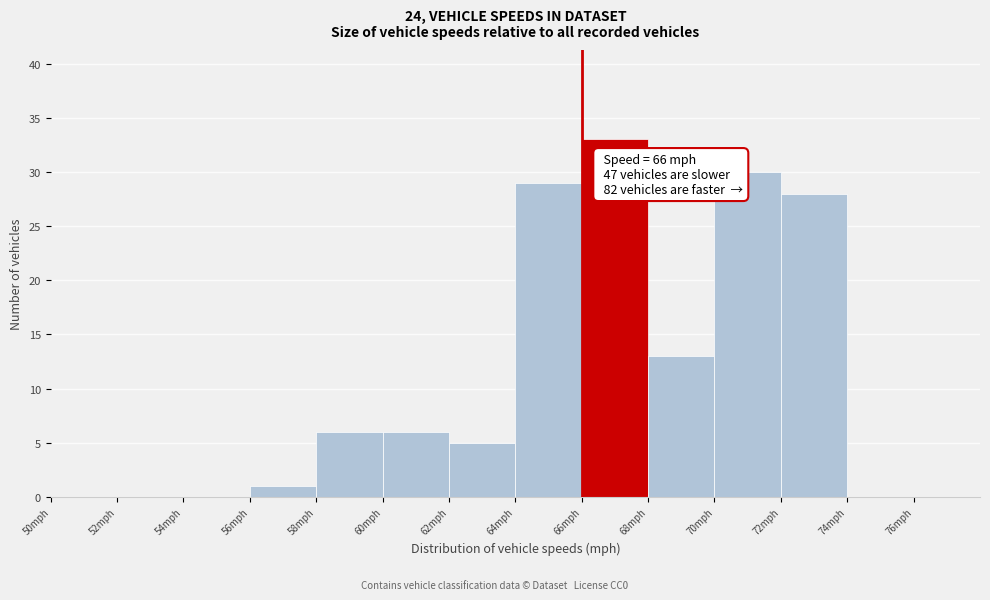

Over which range of the x-axis is the bar tallest?

66 to 68